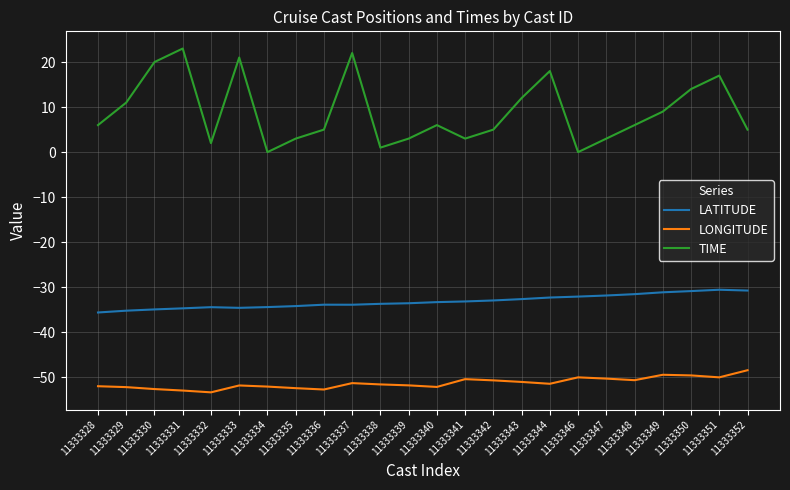

What is the smallest value displayed?

-53.3